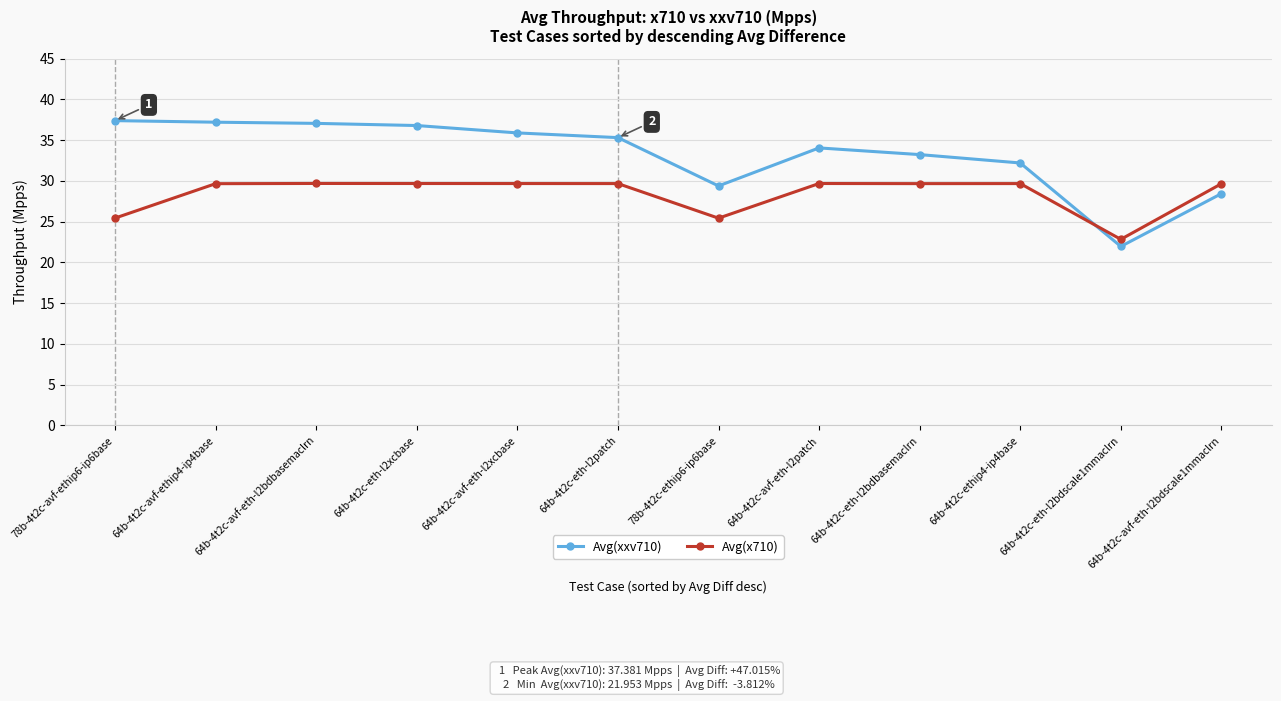

Is this an area chart (filled region under the line)?

No